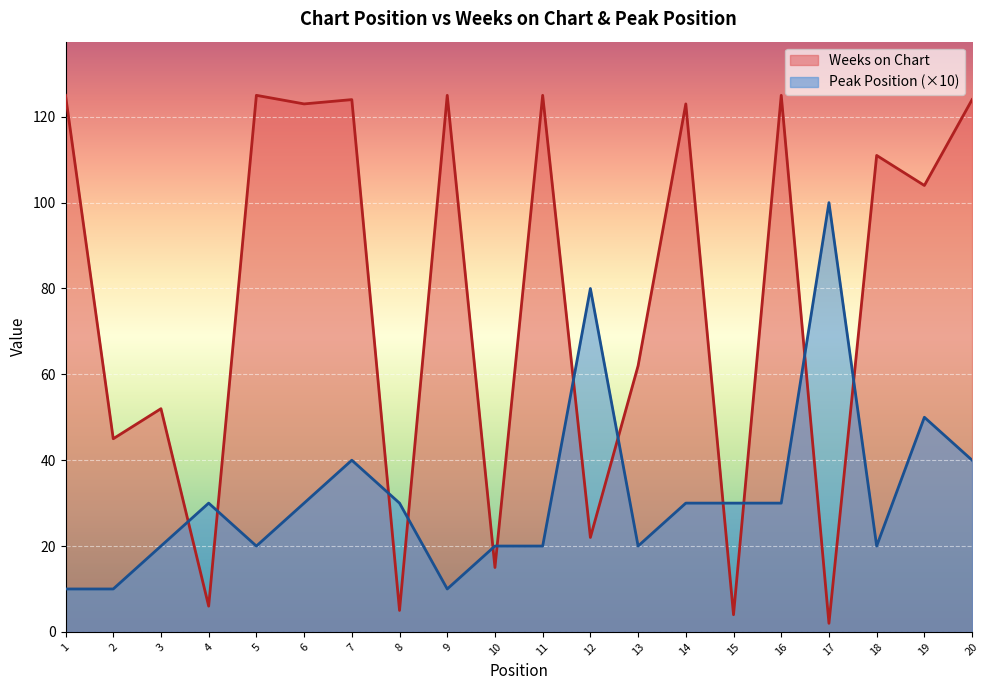

How many lines are shown in the chart?

2